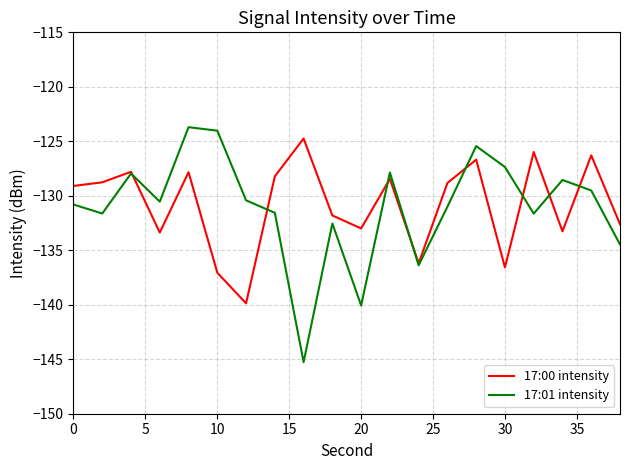

Which series has the widest spread of values?

17:01 intensity